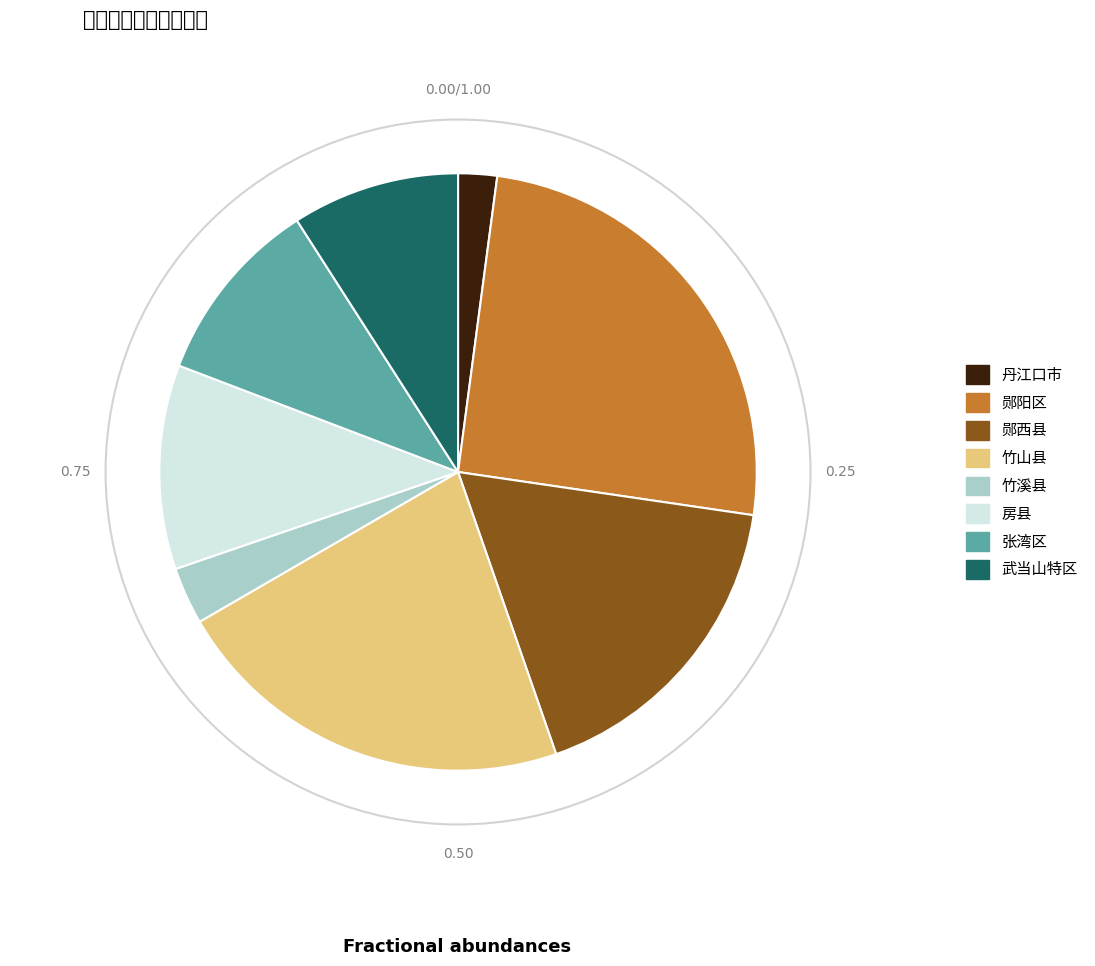

What is the ratio of the value at 郧西县 to the value at 竹山县?

0.8